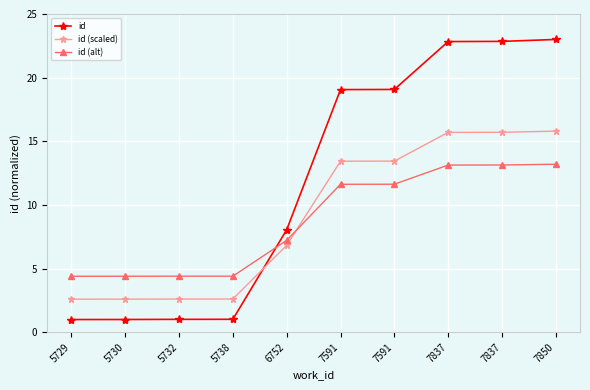

Which series changed the most between 5729 and 7850?

id